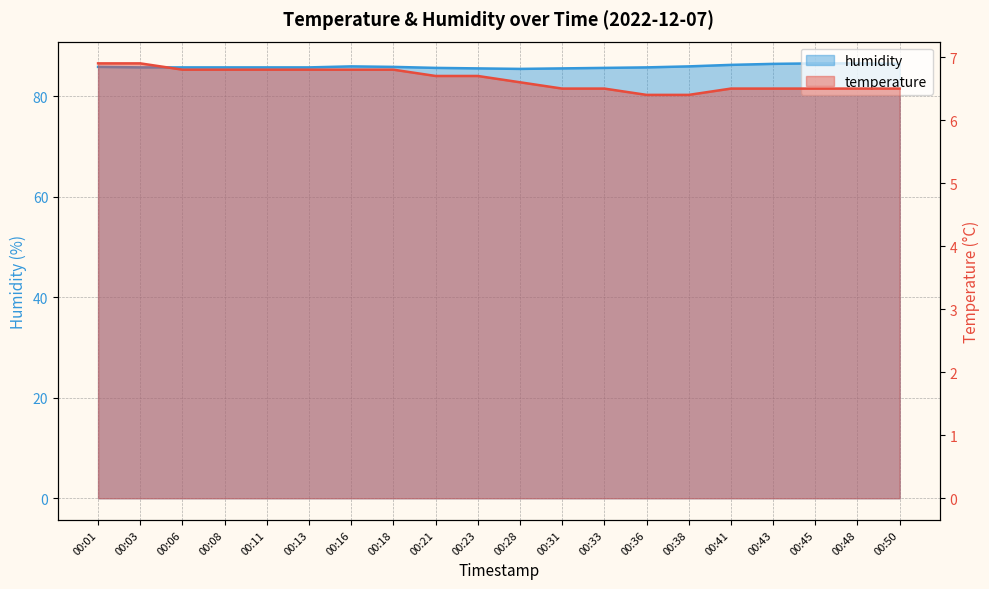

Between 00:06 and 00:41, which series saw the biggest shift?

humidity